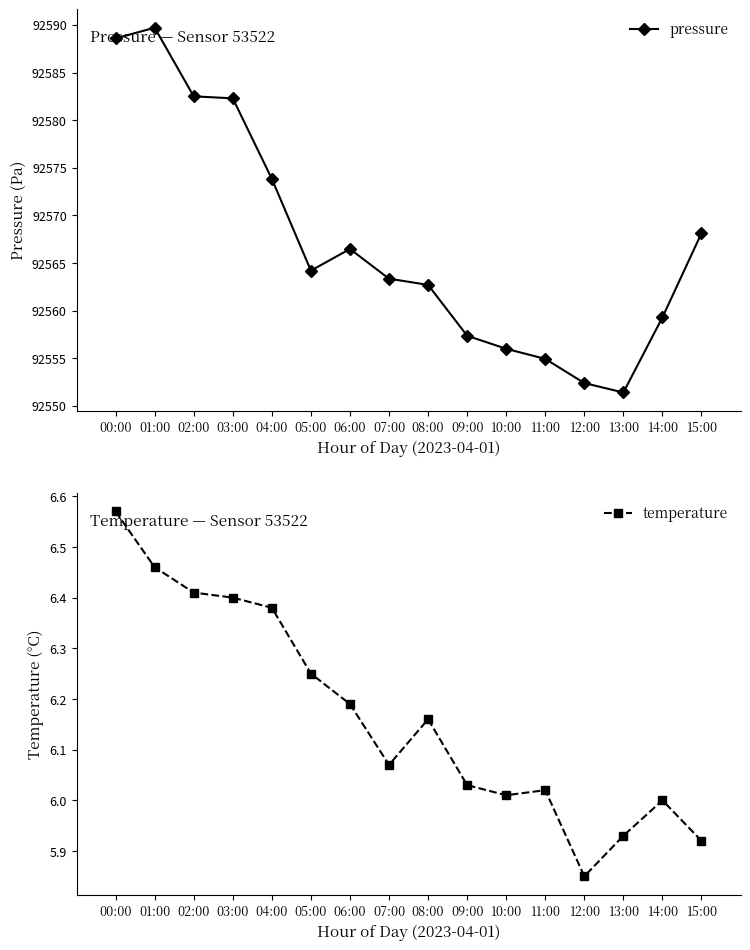

How many categories are shown in the chart?

16